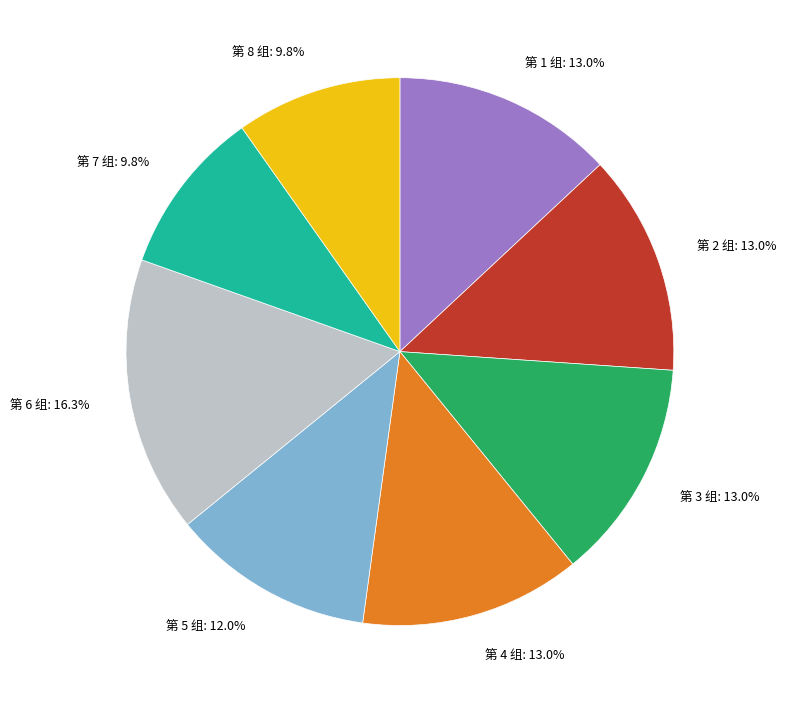

The 第 5 组 slice represents 21% of the pie. True or false?

False